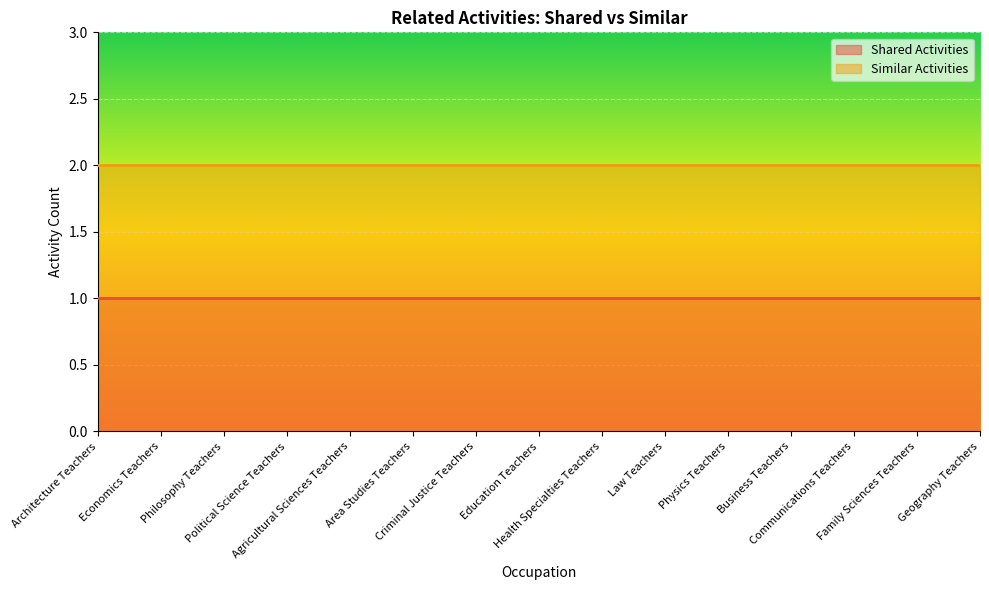

What is the value of the Similar Activities point at the 13th from the left?

2